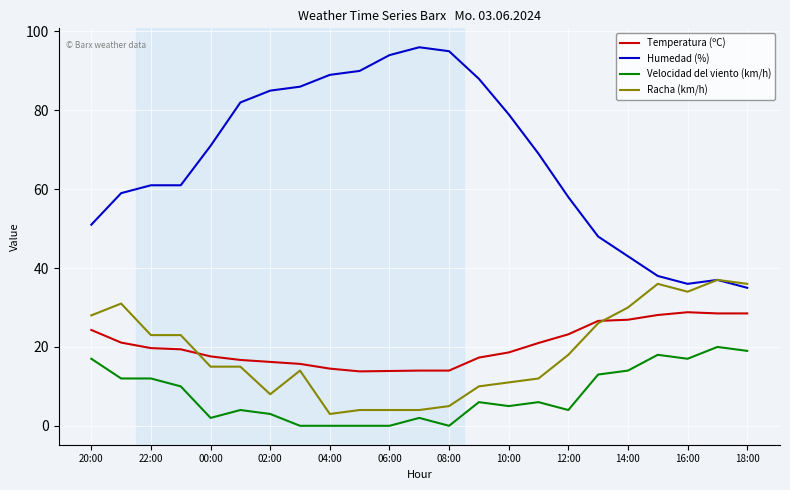

How many distinct data groups are displayed?

4